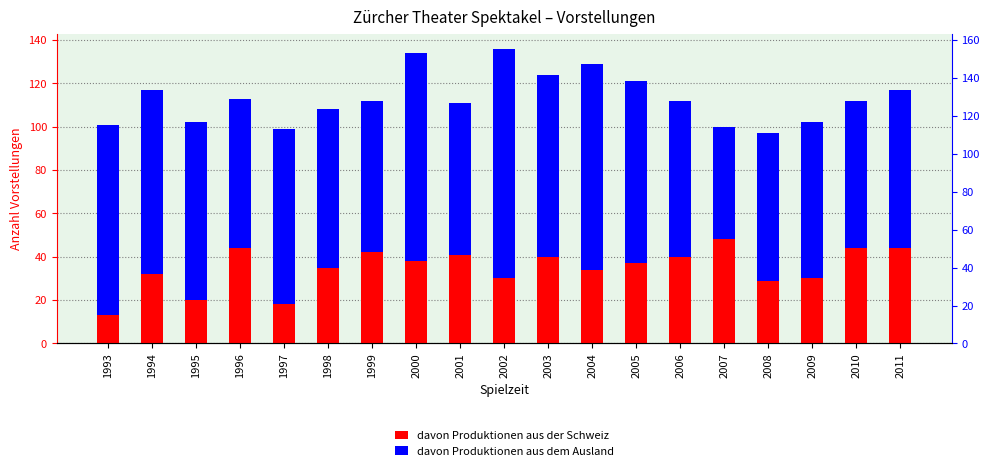

What is the difference between the maximum and minimum values in the davon Produktionen aus dem Ausland series?

54